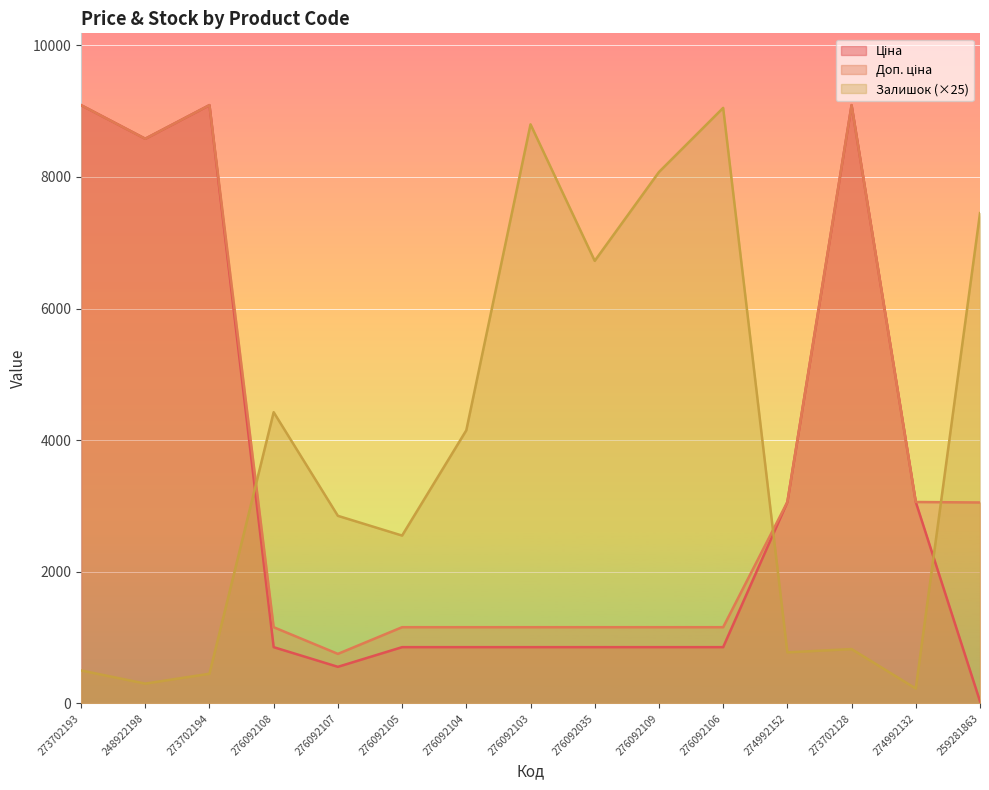

What are all the series names shown in the legend?

Ціна, Доп. ціна, Залишок